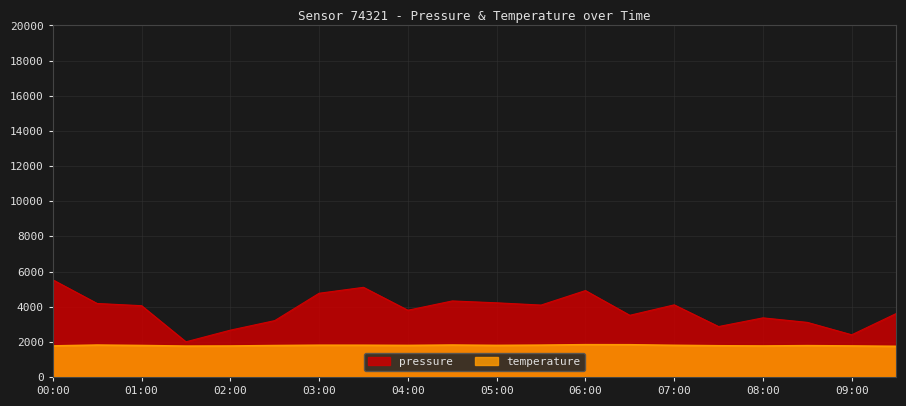

Where is pressure nearest to the value 3763?

04:00